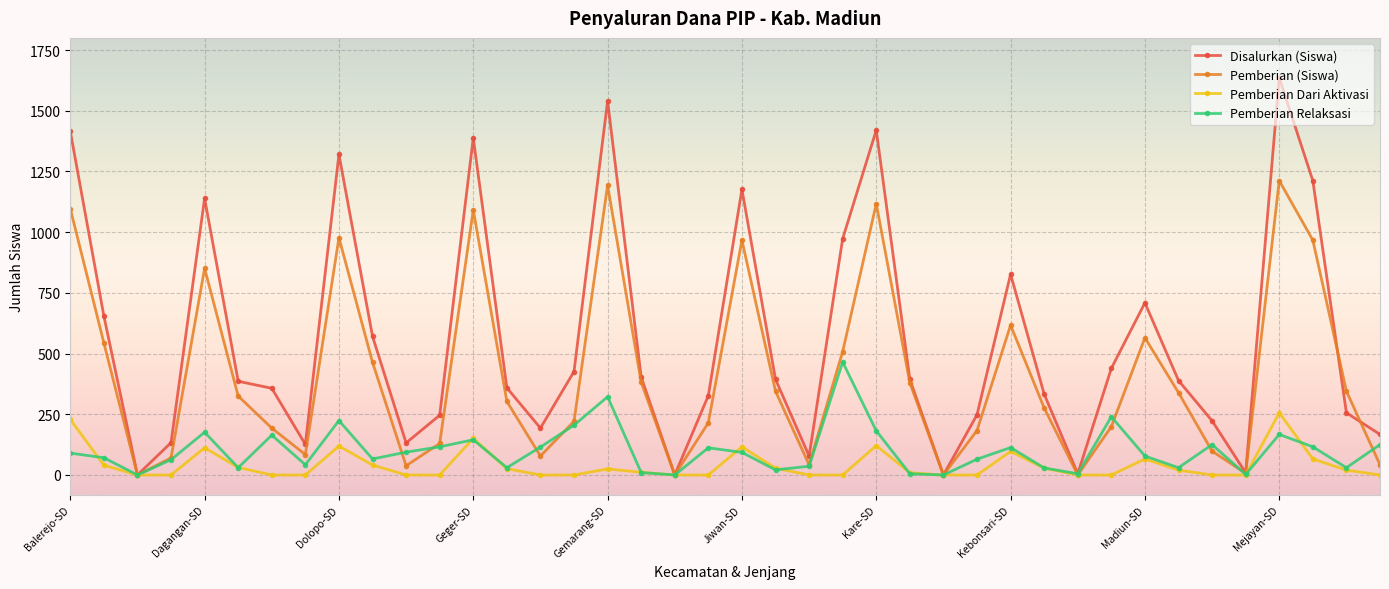

True or false: Pemberian Relaksasi has more than 1 interior local peaks.

True